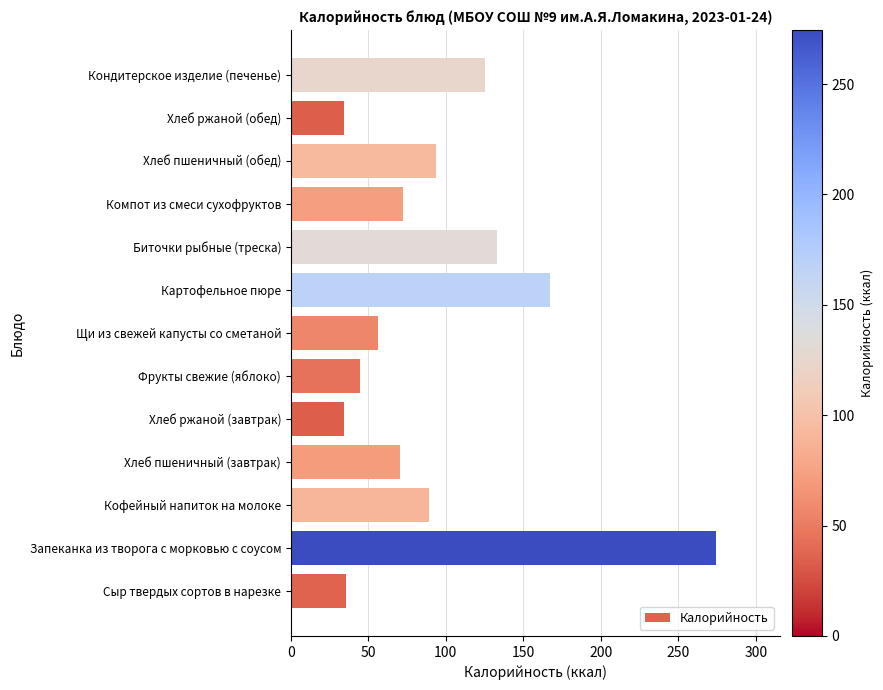

The chart shows a value of 132.8 at Биточки рыбные (треска). True or false?

True